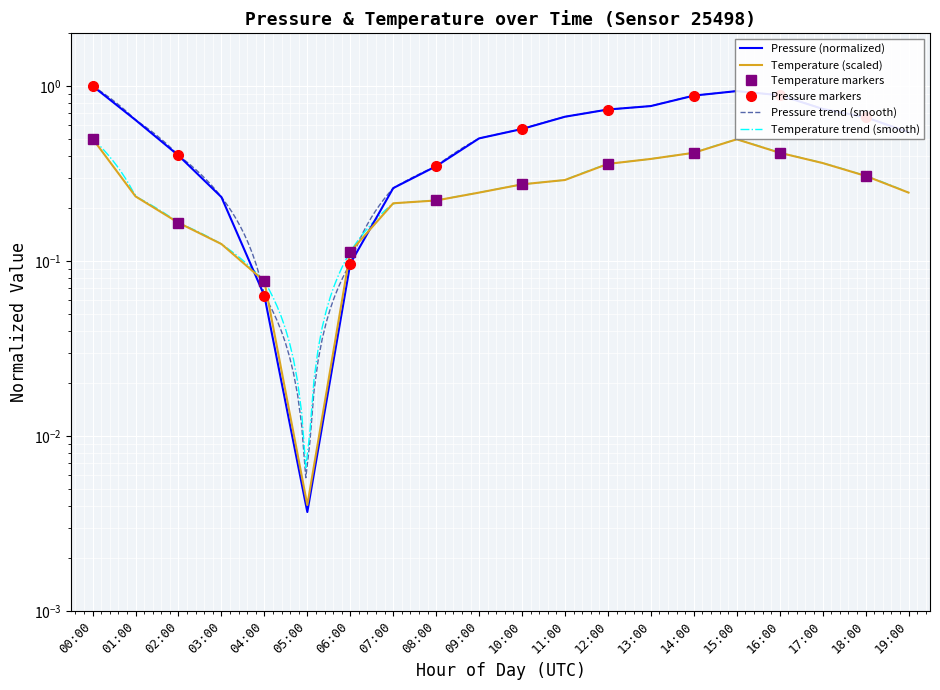

At which label is temperature closest to 0?

05:00